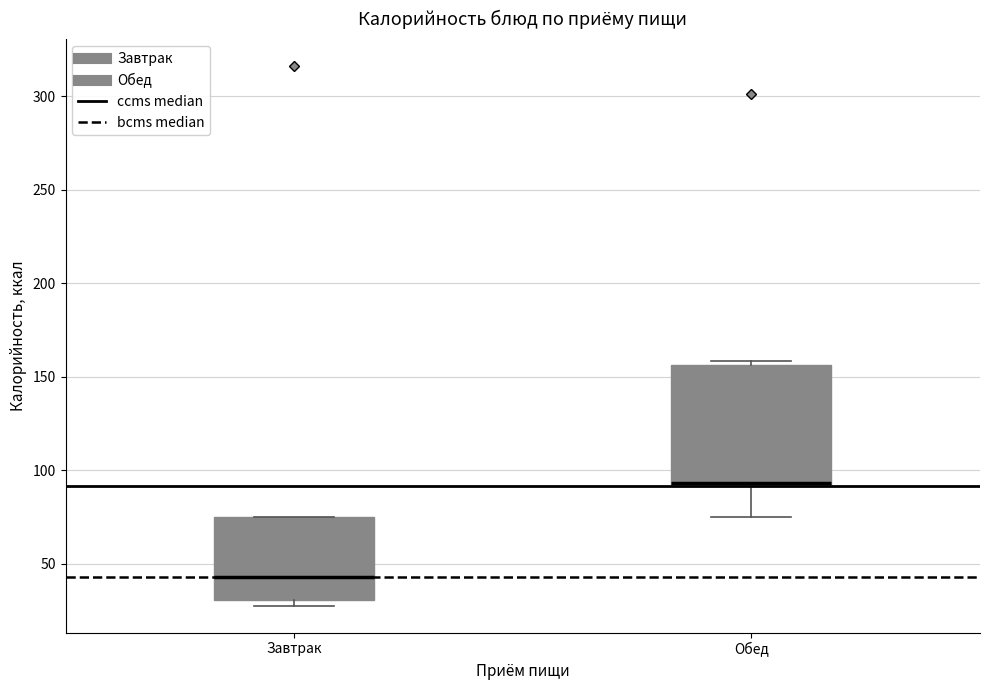

Which box's median line is the highest?

Обед